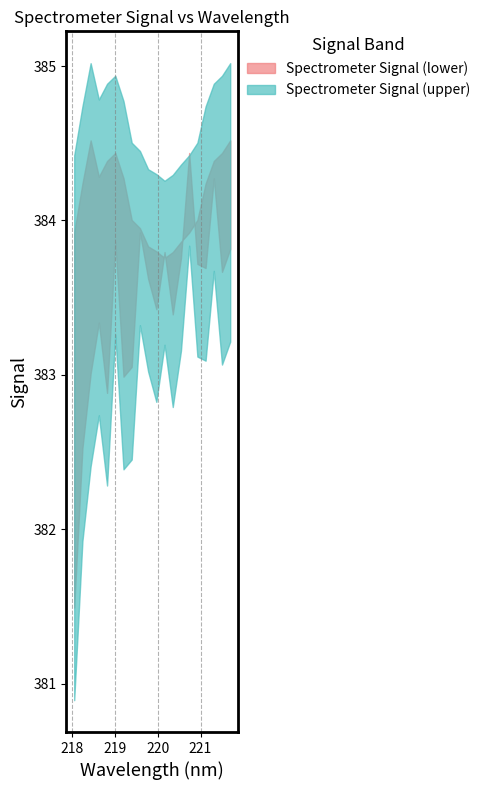

What is the label of the 5th point from the left?

218.8244